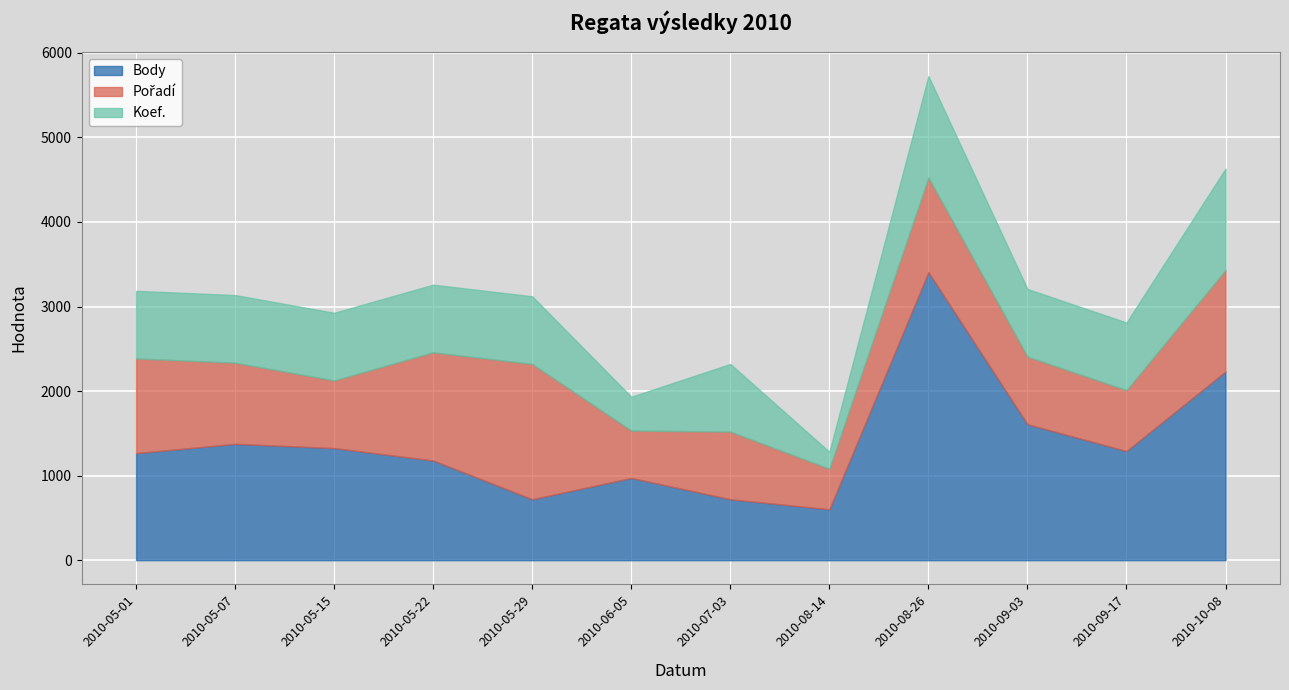

Which label corresponds to the largest value in the chart?

2010-08-26